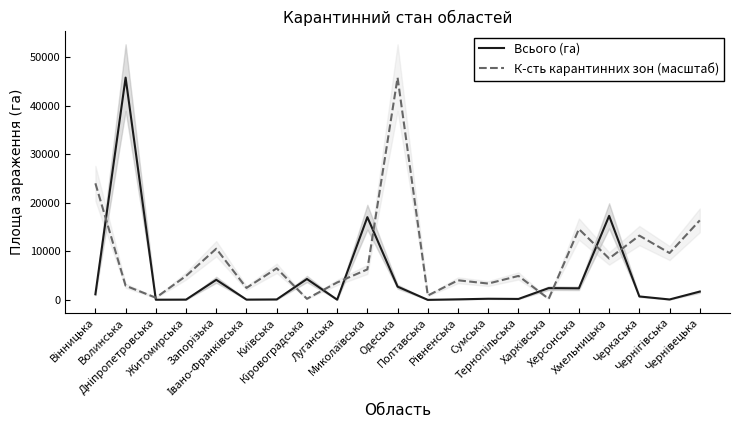

The value of К-сть карантинних зон (масштаб) at Кіровоградська is 224.6. True or false?

True